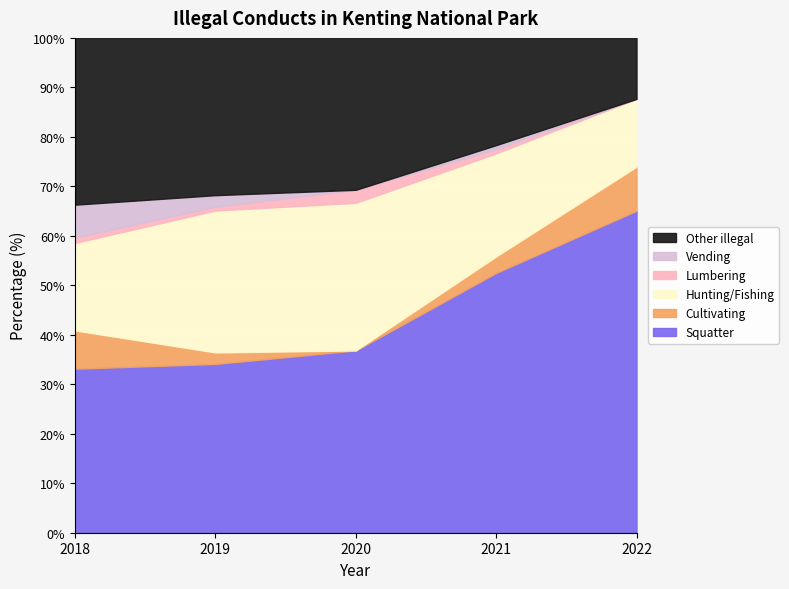

Does the chart display data point markers on the line(s)?

No